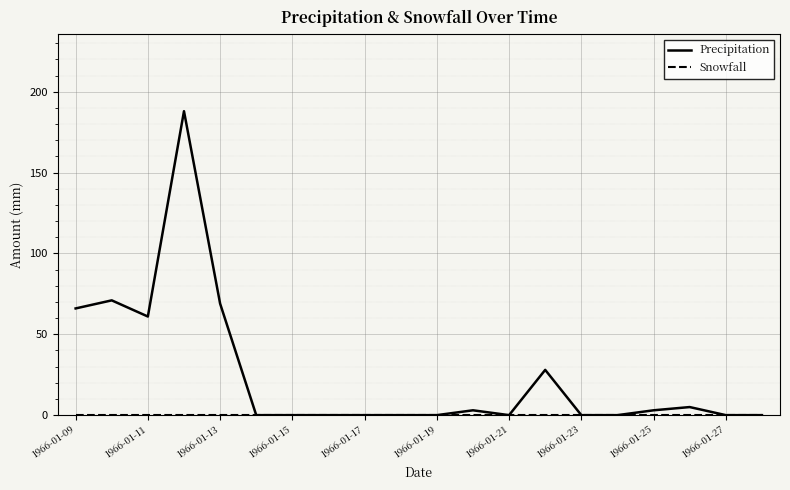

Which series has the largest range (max minus min)?

Precipitation